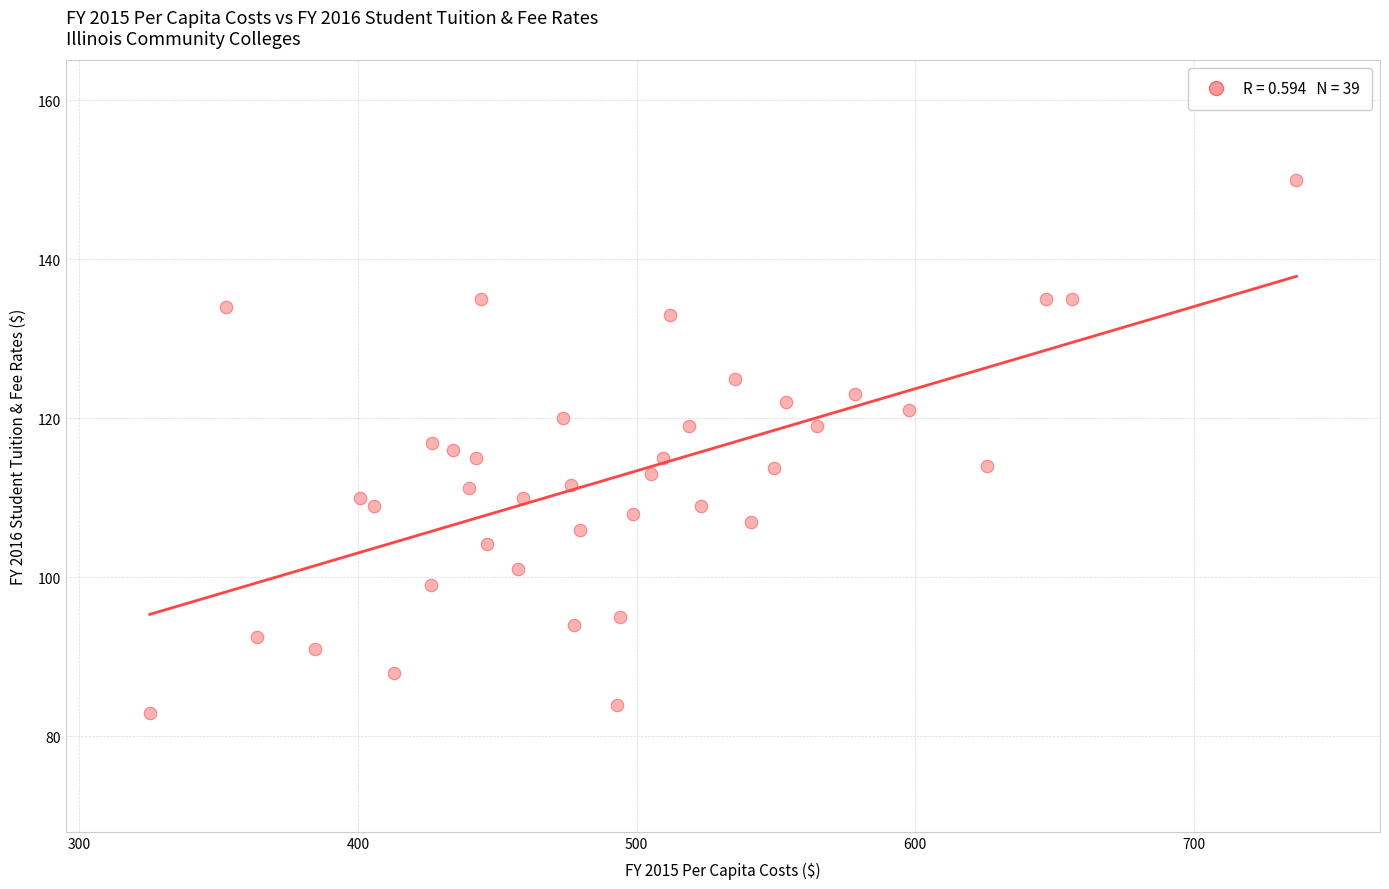

What is the range of X values (max minus min)?

411.5